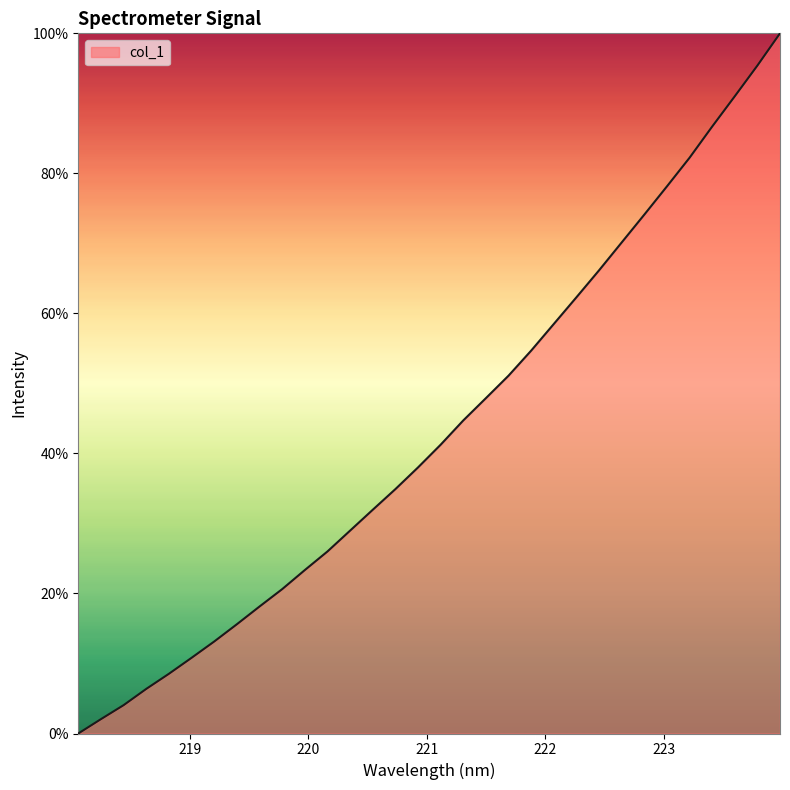

What is the maximum value shown in the chart?

100.0